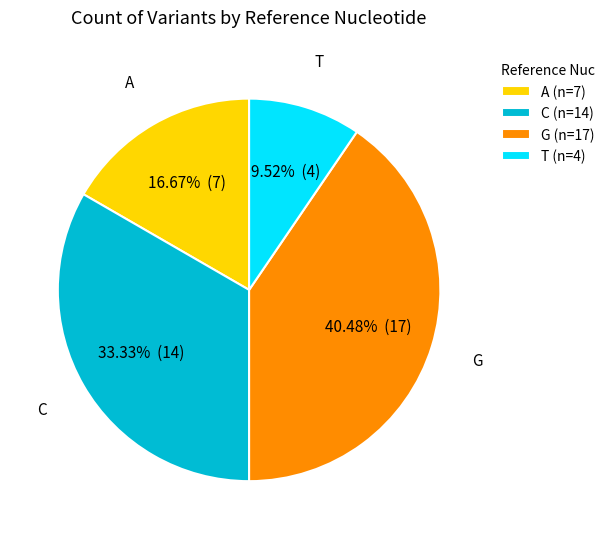

To the nearest percent, what is the difference between the largest and smallest slice percentages?

31%